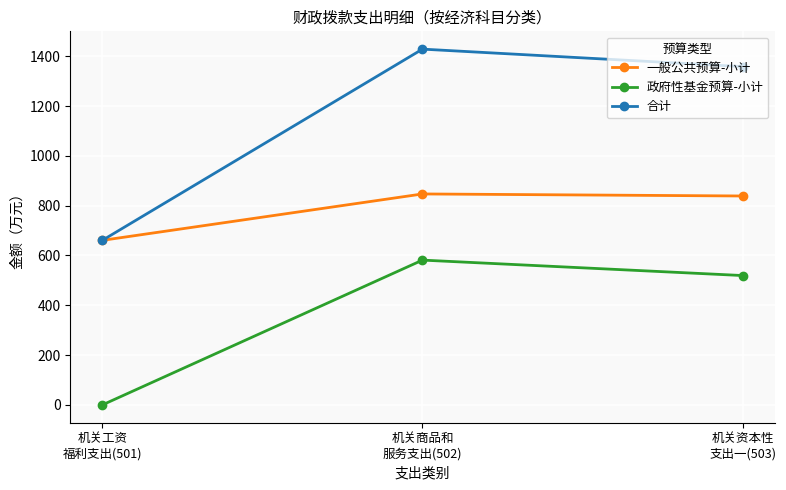

What is the value of the 政府性基金预算-小计 point at the 3rd from the left?

519.5